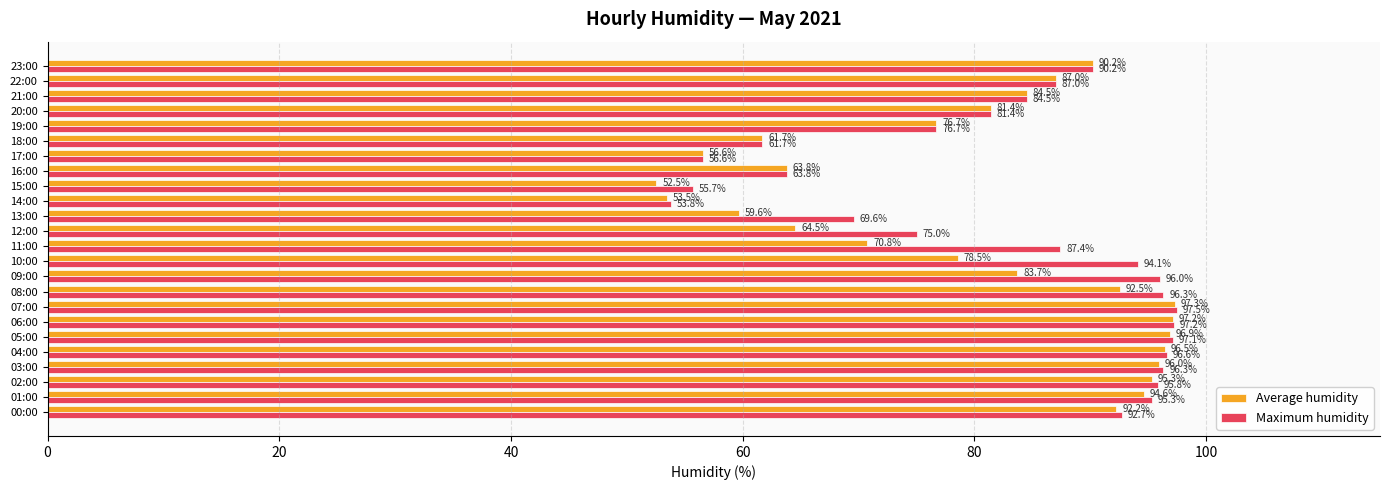

What is the difference between the second highest and second lowest values in the Maximum humidity series?

41.5